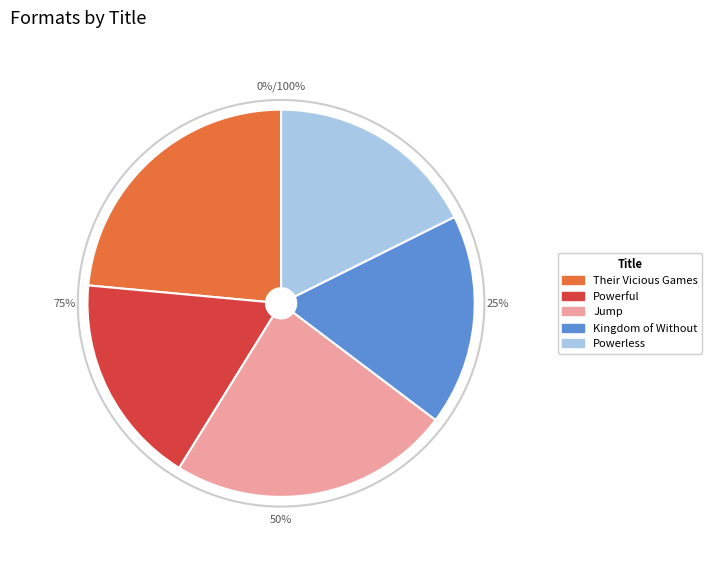

Is there a majority slice in this chart?

No